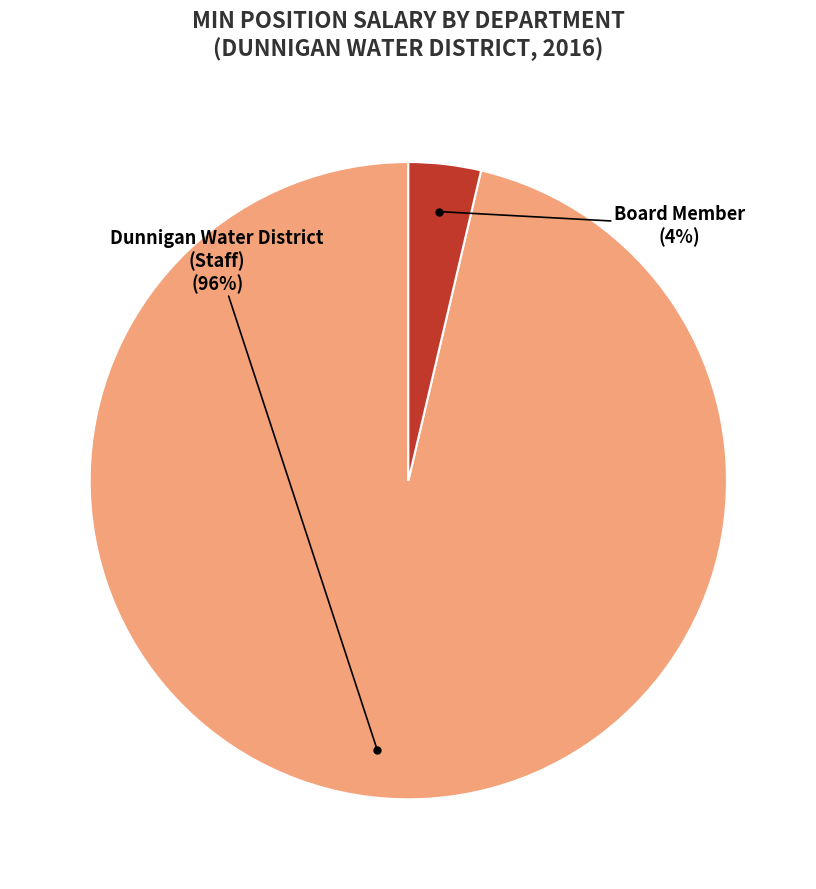

To the nearest percent, what is the average slice percentage?

50%